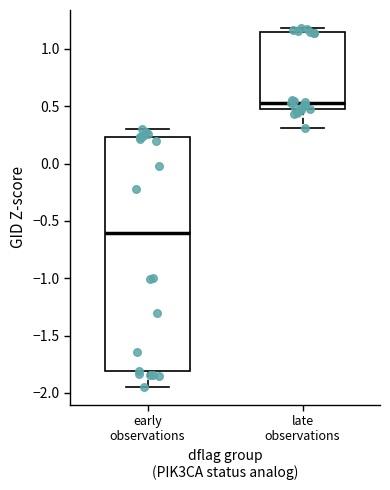

Reading left to right, read every box against the y-axis: the position of its median line, the range the box covers, and the ends of its whiskers. The values are not printed on the chart, so give them approximately, as read against the axis.

early observations: median -0.60, box -1.80 to 0.25, whiskers -1.95 to 0.30
late observations: median 0.55, box 0.50 to 1.15, whiskers 0.30 to 1.20